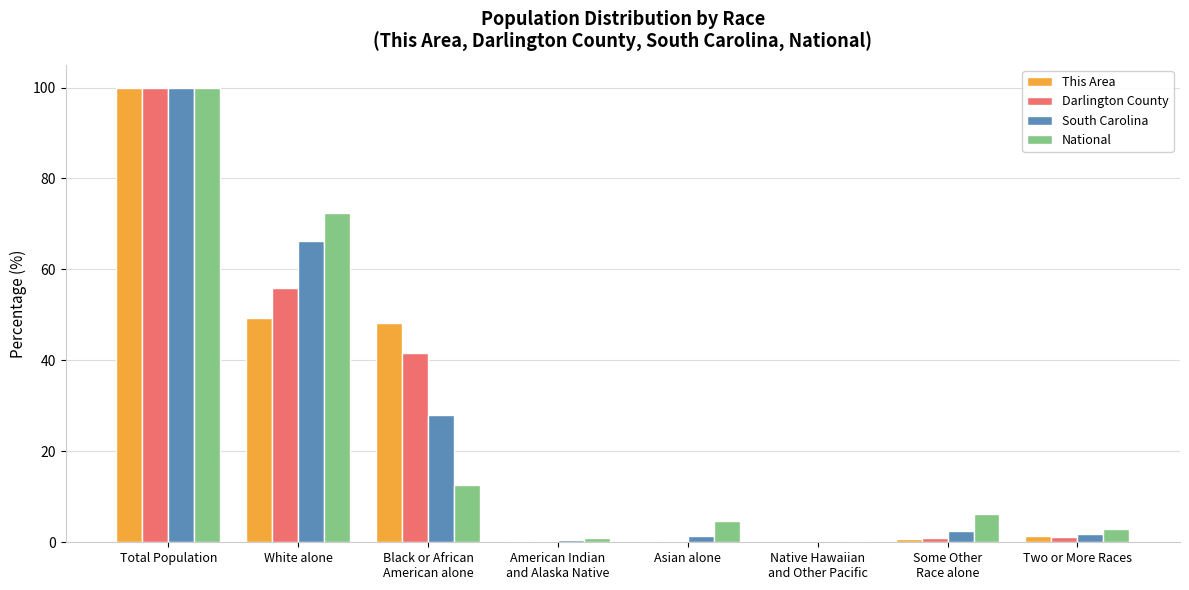

What is the greatest value displayed?

100.0